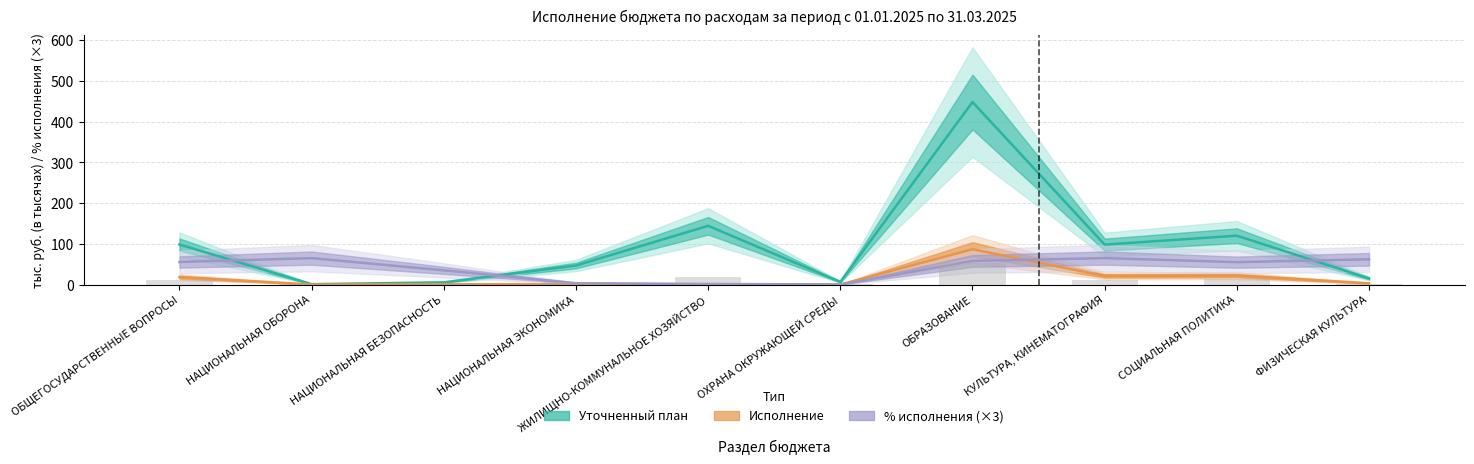

List the series in order of their peak value, lowest first.

Процент исполнения (%), Исполнение (тыс.руб.), Уточненный план (тыс.руб.)